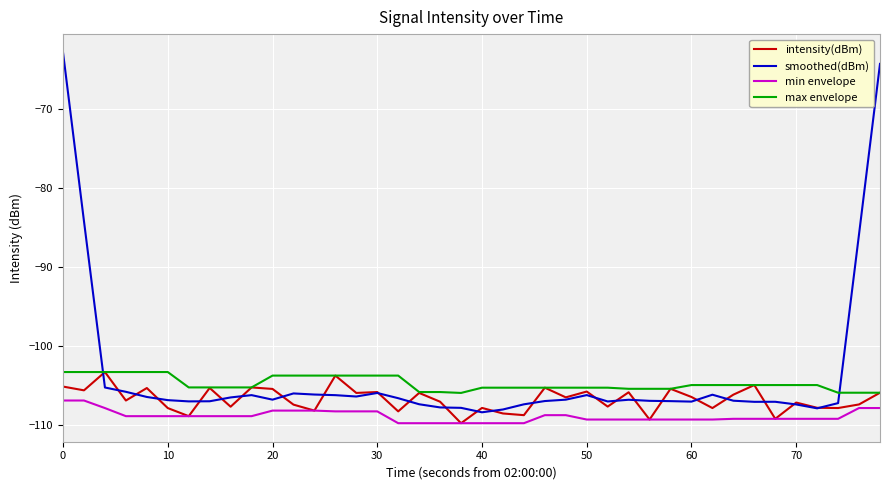

Rank the series by their average value, from lowest to highest.

min envelope, intensity(dBm), max envelope, smoothed(dBm)